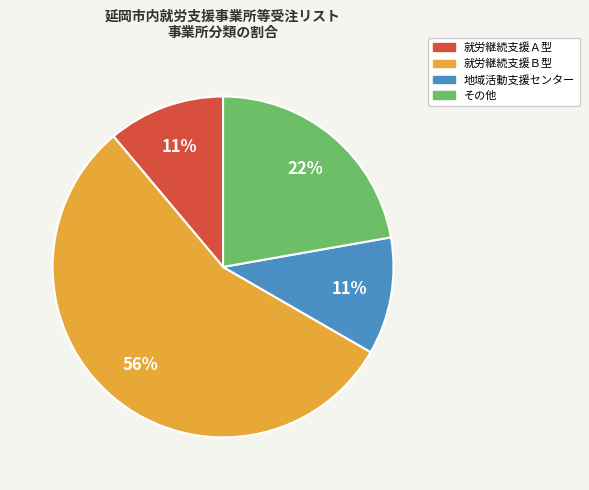

What is the largest slice in the pie chart?

就労継続支援Ｂ型